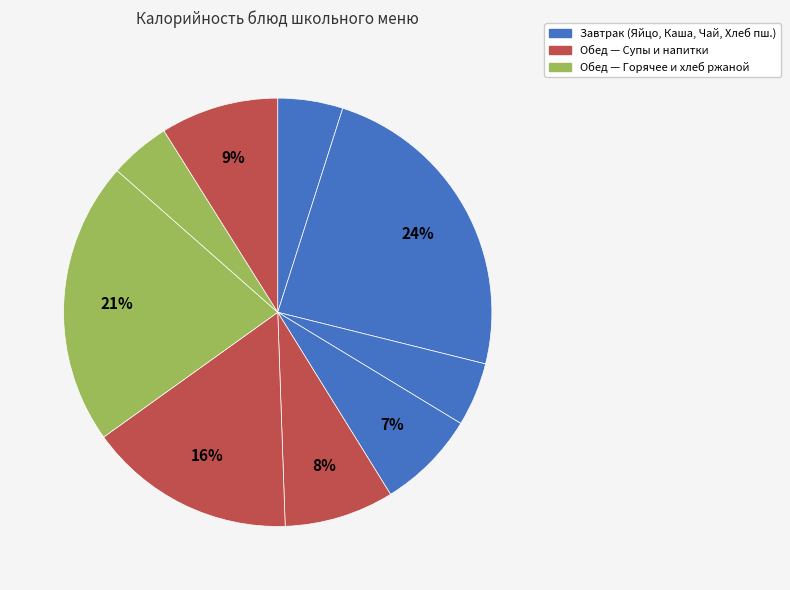

How many segments does this pie chart have?

9